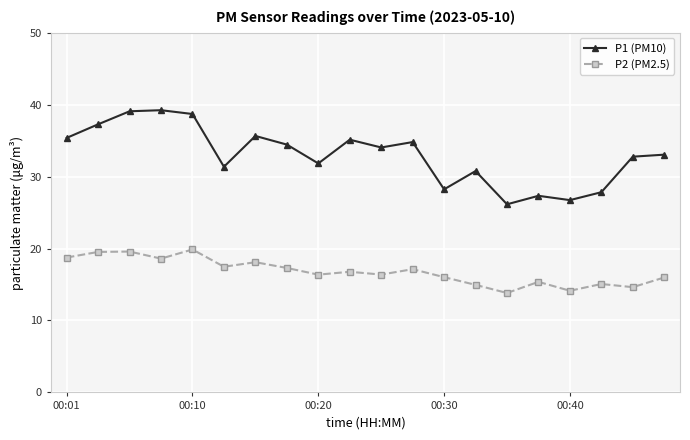

What is the minimum value for P2 (PM2.5)?

13.8